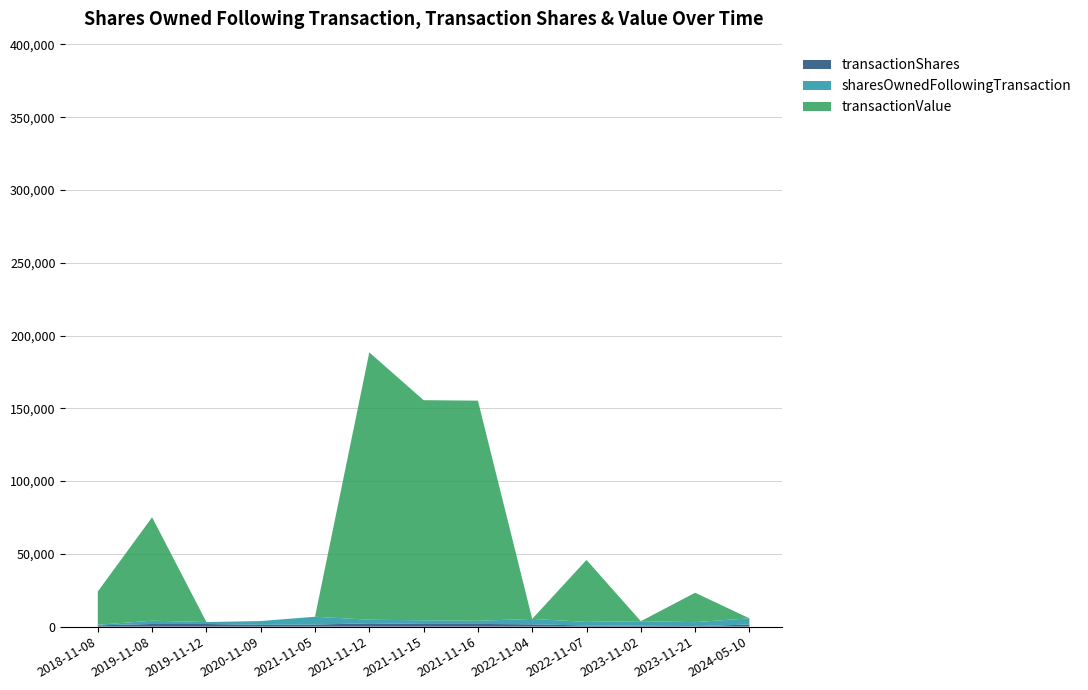

Reading left to right, transcribe all the data shown in this chart.

transactionShares: 874	1825	1825	1256	1430	2265	1865	1865	1581	772	623	312	1447
sharesOwnedFollowingTransaction: 435	2260	1343	2599	5385	2488	2488	2164	3745	2489	3112	2800	4247
transactionValue: 22828	71077	0	0	0	183680	151232	151232	0	42584	0	20183	0